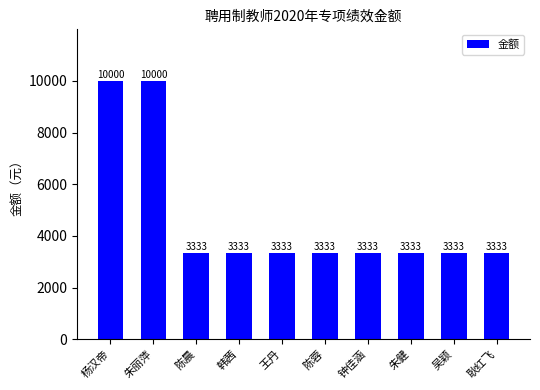

The value at 陈蓉 is 3333.3. True or false?

True